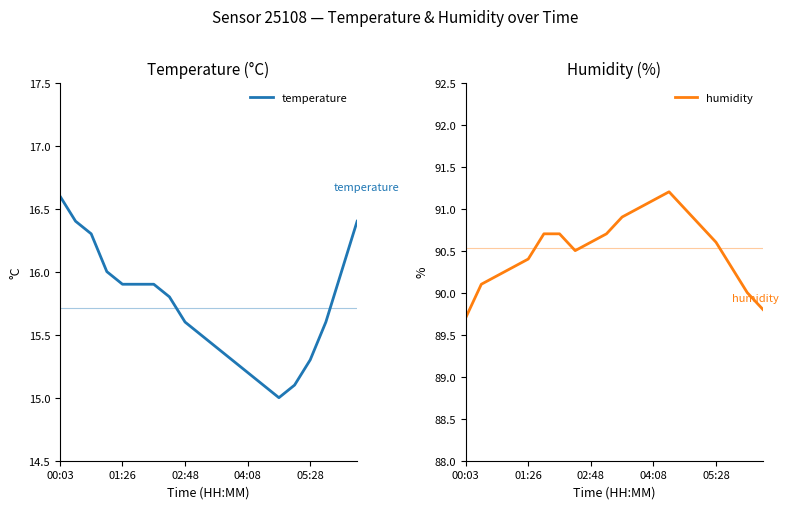

Reading left to right, transcribe all the data shown in this chart.

temperature: 16.6	16.4	16.3	16.0	15.9	15.9	15.9	15.8	15.6	15.5	15.4	15.3	15.2	15.1	15.0	15.1	15.3	15.6	16.0	16.4
humidity: 89.7	90.1	90.2	90.3	90.4	90.7	90.7	90.5	90.6	90.7	90.9	91.0	91.1	91.2	91.0	90.8	90.6	90.3	90.0	89.8